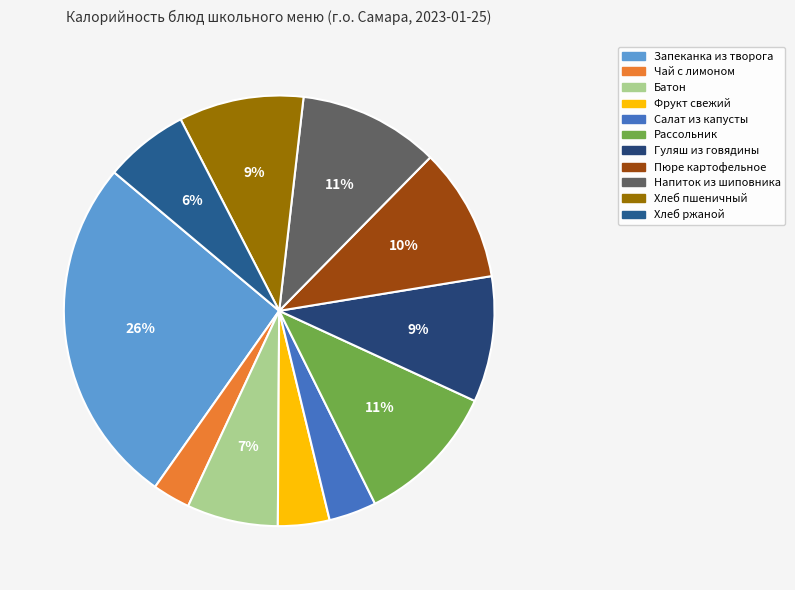

Count the number of slices in the pie.

11